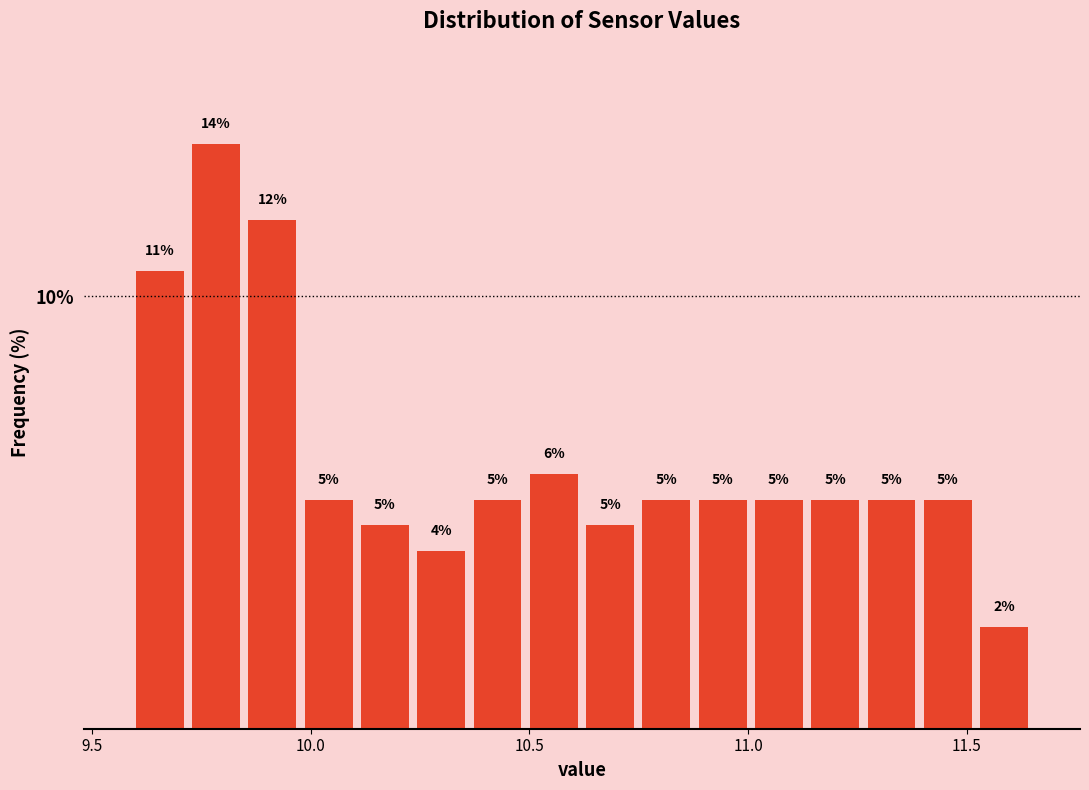

Read against the x-axis, roughly where is the centre of the tallest bar?

9.80